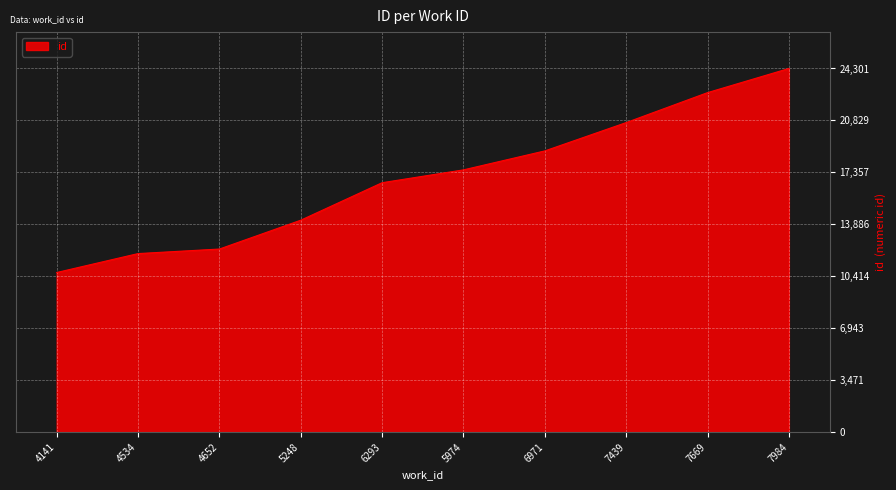

Reading left to right, transcribe all the data shown in this chart.

10665	11930	12234	14161	16667	17525	18792	20685	22687	24301